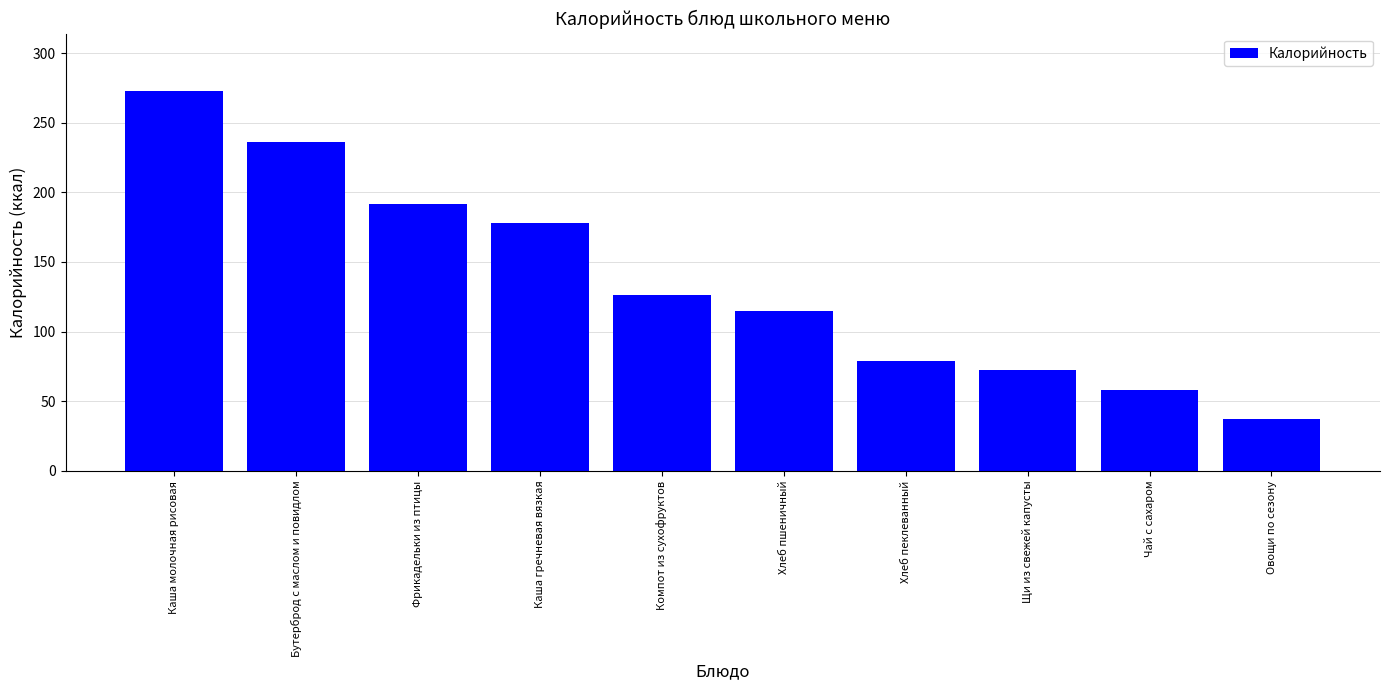

Reading left to right, list all the values displayed in this chart.

Каша молочная рисовая=273.0	Бутерброд с маслом и повидлом=236.0	Фрикадельки из птицы=191.4	Каша гречневая вязкая=178.2	Компот из сухофруктов=126.5	Хлеб пшеничный=114.8	Хлеб пеклеванный=79.2	Щи из свежей капусты=72.2	Чай с сахаром=58.0	Овощи по сезону=37.0